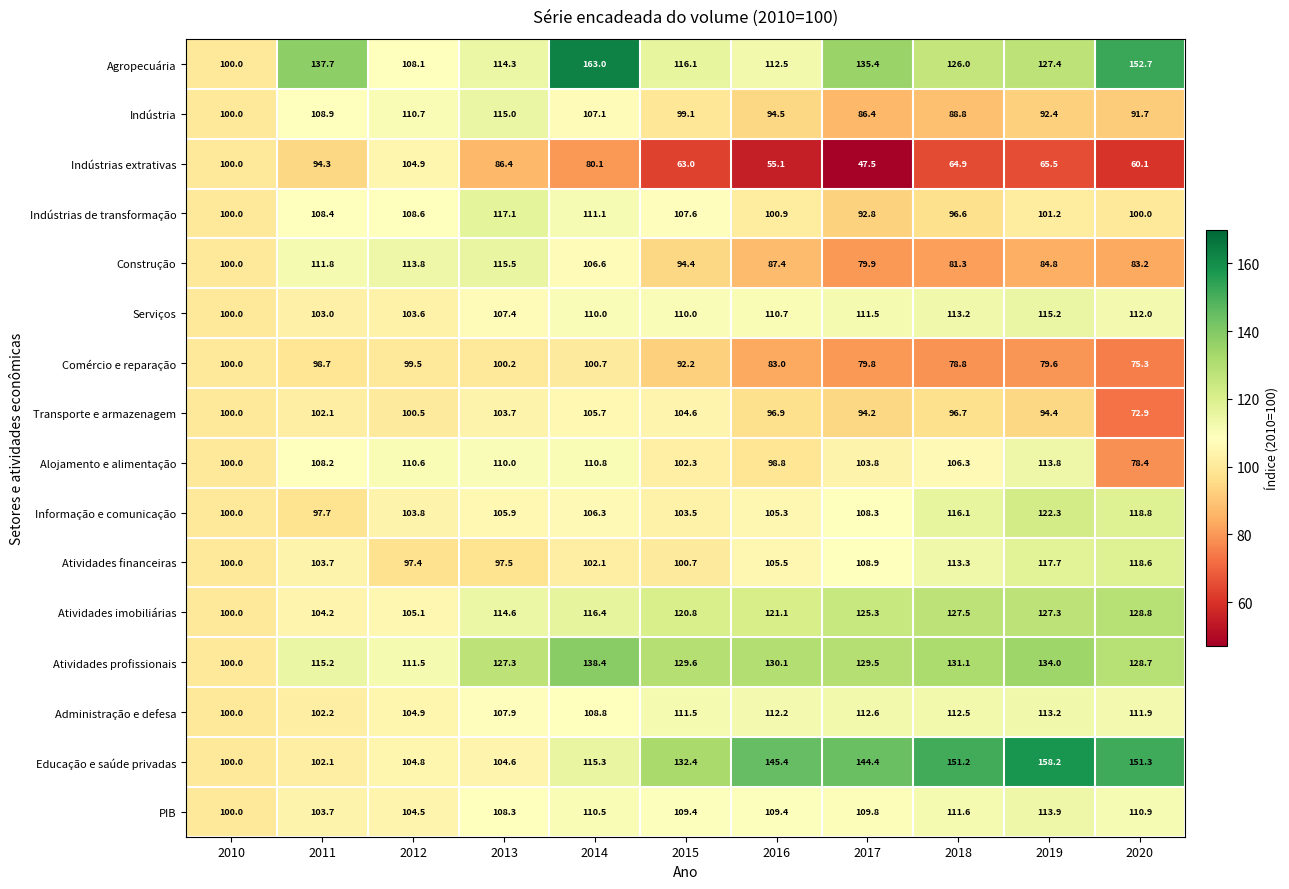

List the labels in order of Construção value, smallest first.

2017, 2018, 2020, 2019, 2016, 2015, 2010, 2014, 2011, 2012, 2013